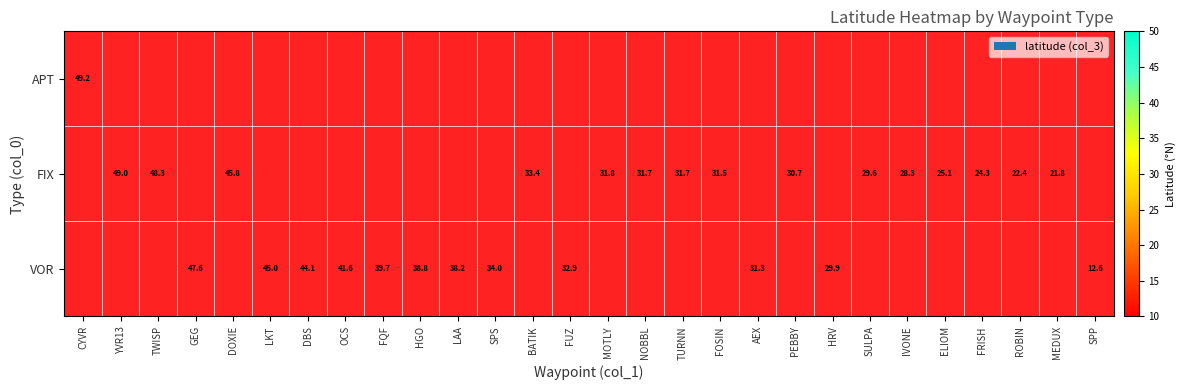

At how many categories does at least one series exceed 17?

27